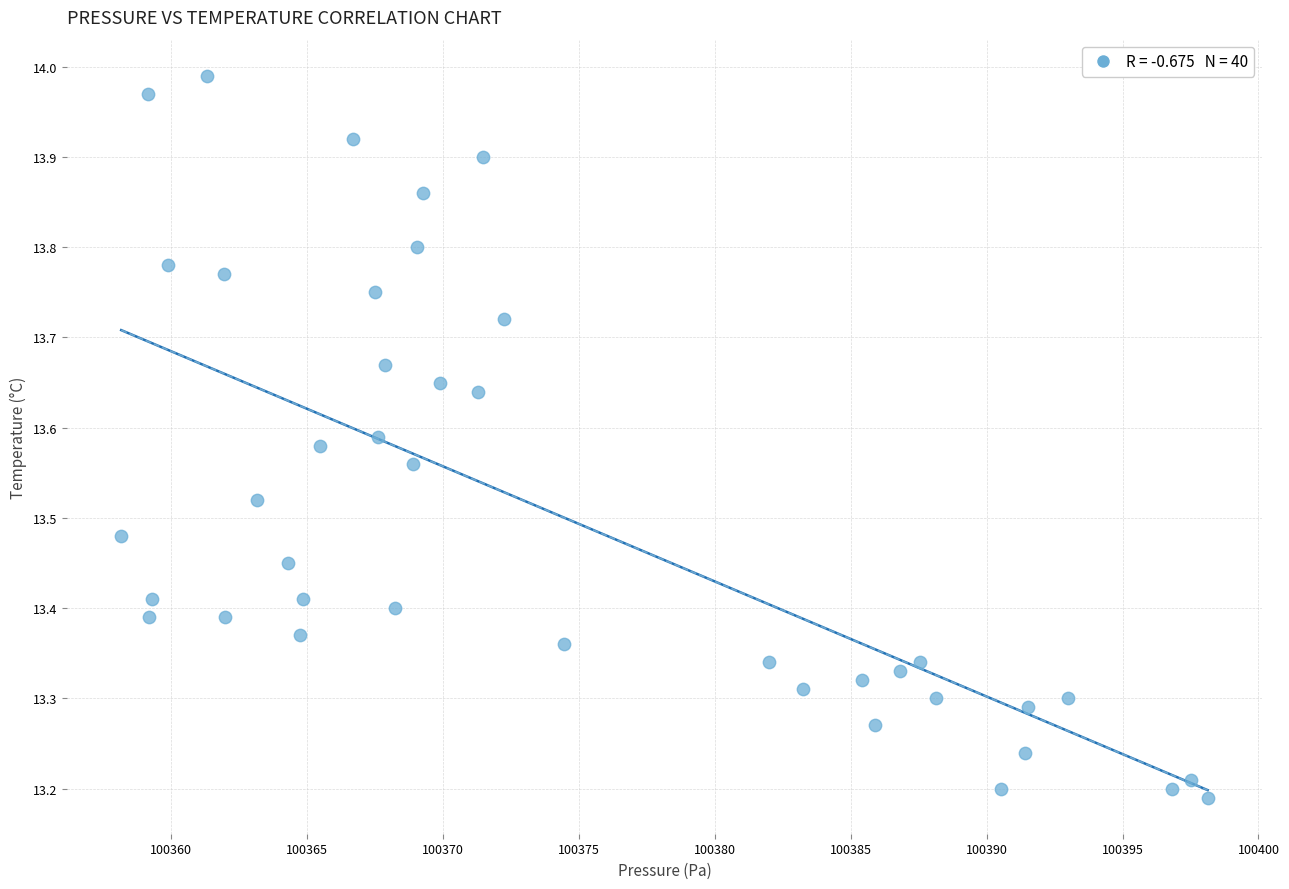

What is the range of X values (max minus min)?

40.0